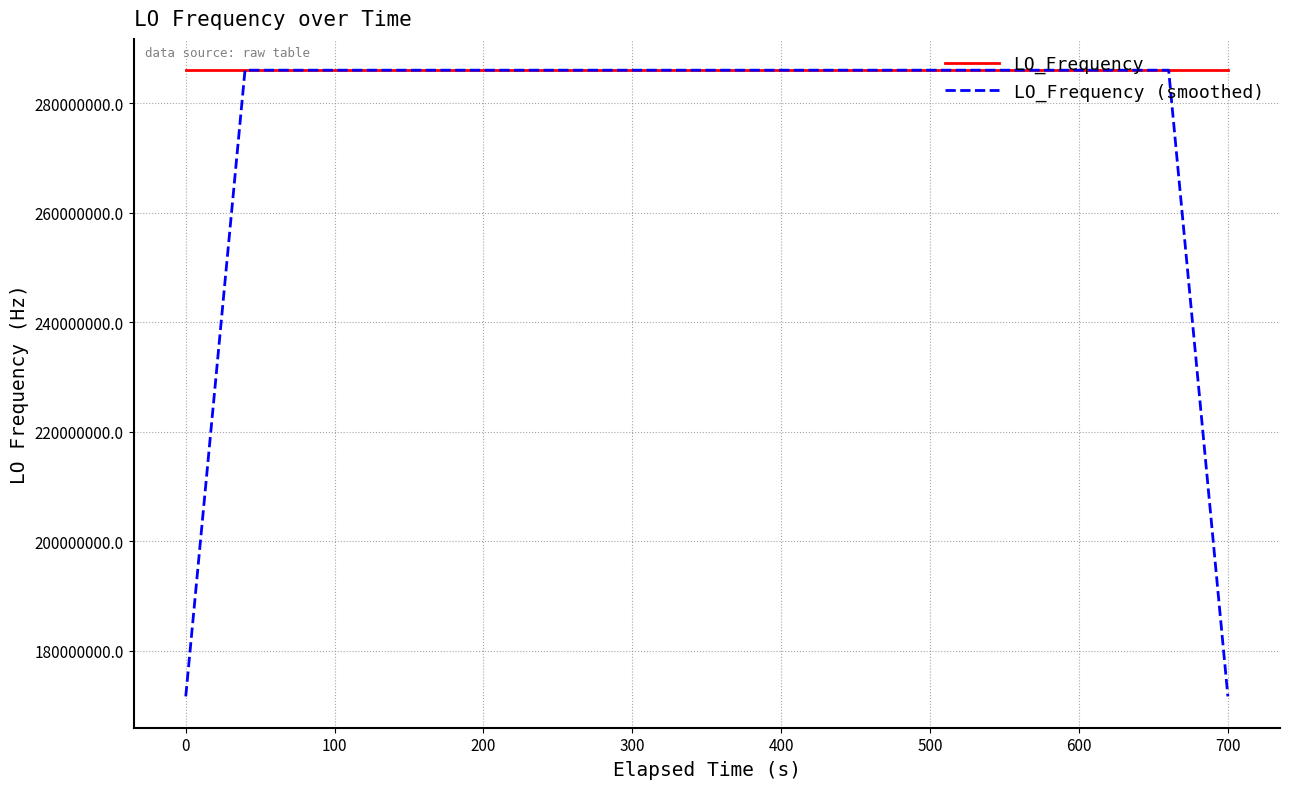

How many values in the LO_Frequency (smoothed) series are below 286047000?

18